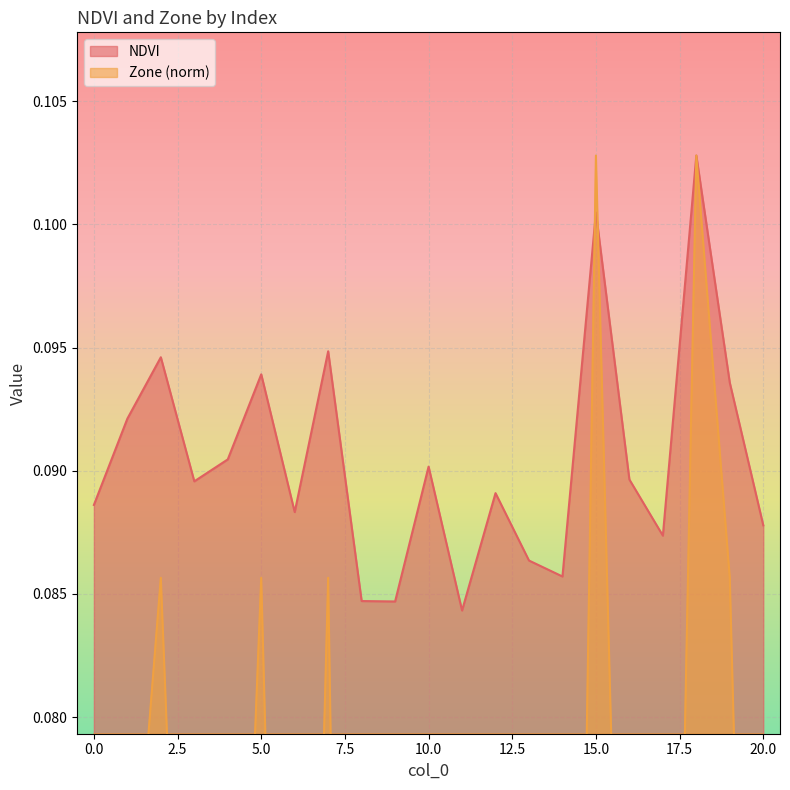

Which category has the highest value in the NDVI series?

18